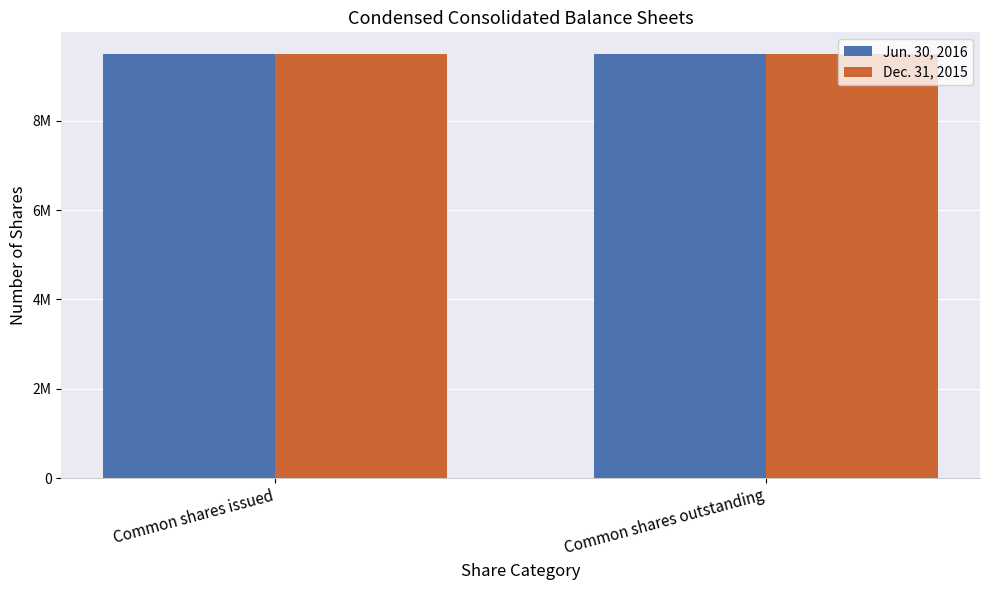

What is the label of the 2nd bar from the right?

Common shares issued